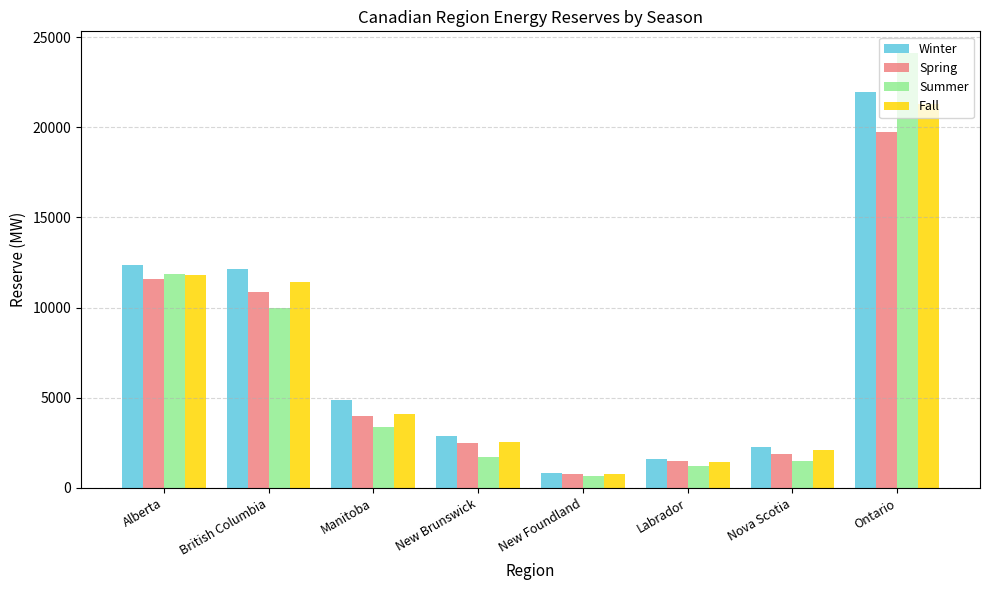

Rank the series by their maximum value, from highest to lowest.

Summer, Winter, Fall, Spring